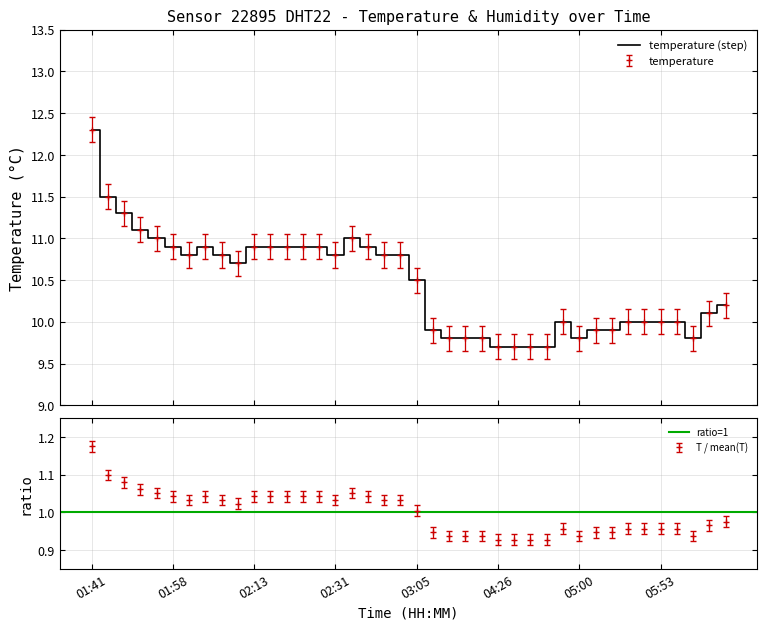

How many interior local valleys (lower than both neighbors) does the data have?

5